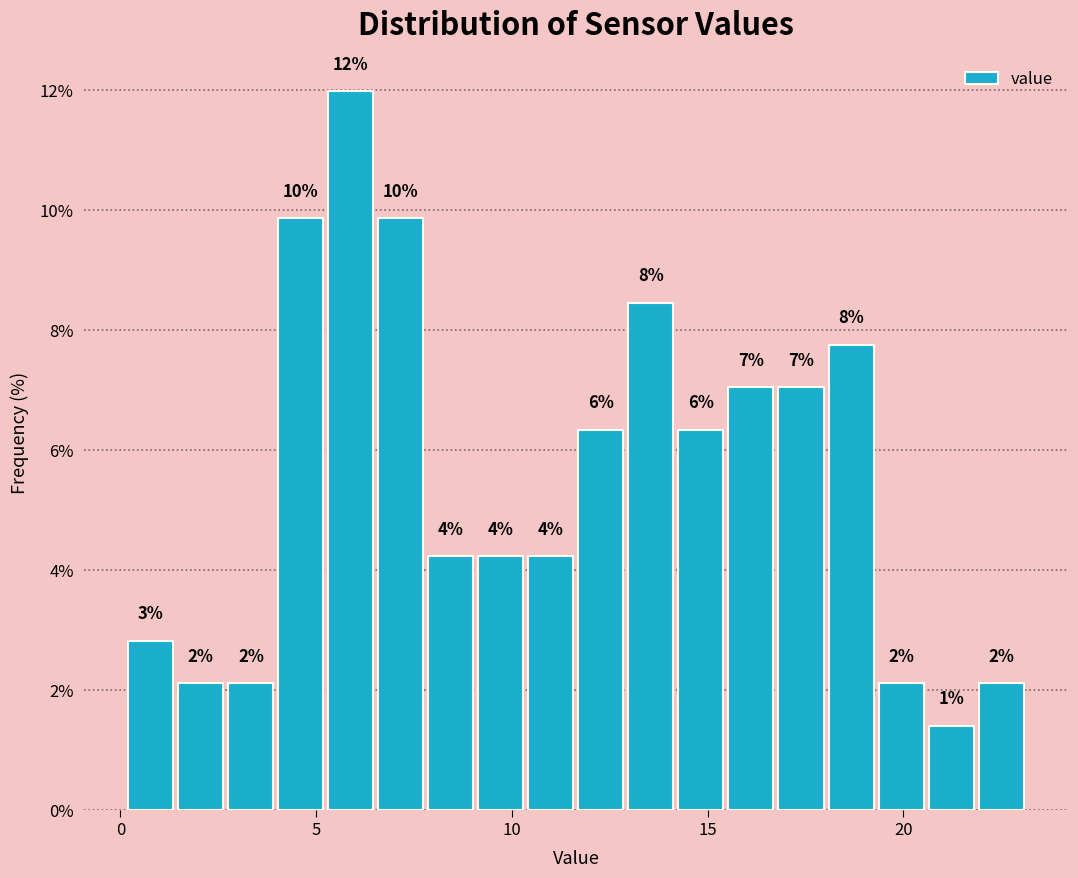

Around what value on the x-axis is the tallest bar? Give the approximate position of its centre, as read against the axis.

6.0